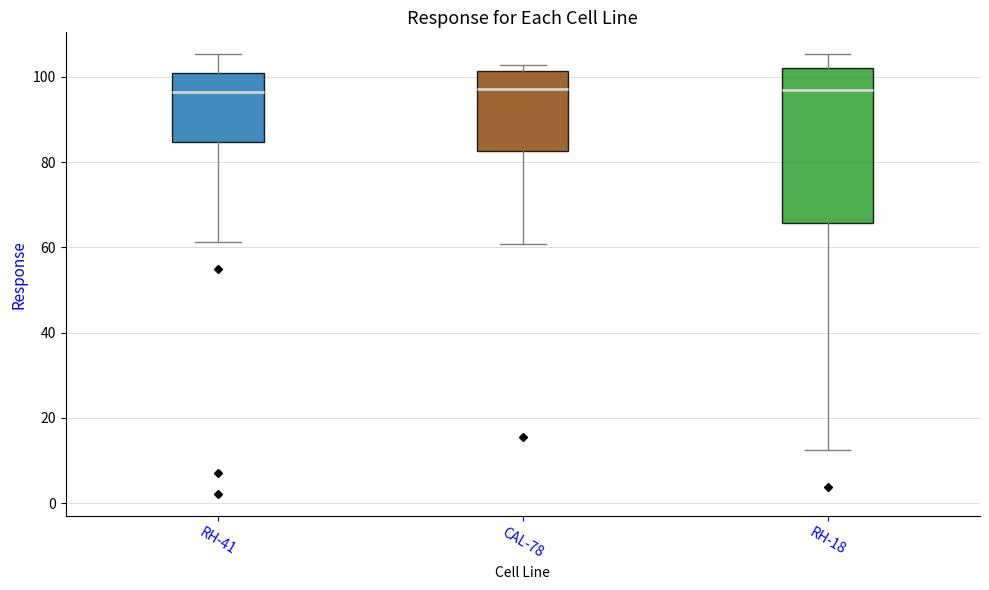

Reading left to right, transcribe this box plot: for each box, give where its median line is, the range the box spans, and where its two whiskers end, as read against the y-axis. The values are not printed on the chart, so give them approximately, as read against the axis.

RH-41: median 96, box 84 to 100, whiskers 62 to 106
CAL-78: median 98, box 82 to 102, whiskers 60 to 102 (just above the box's upper edge)
RH-18: median 96, box 66 to 102, whiskers 12 to 106